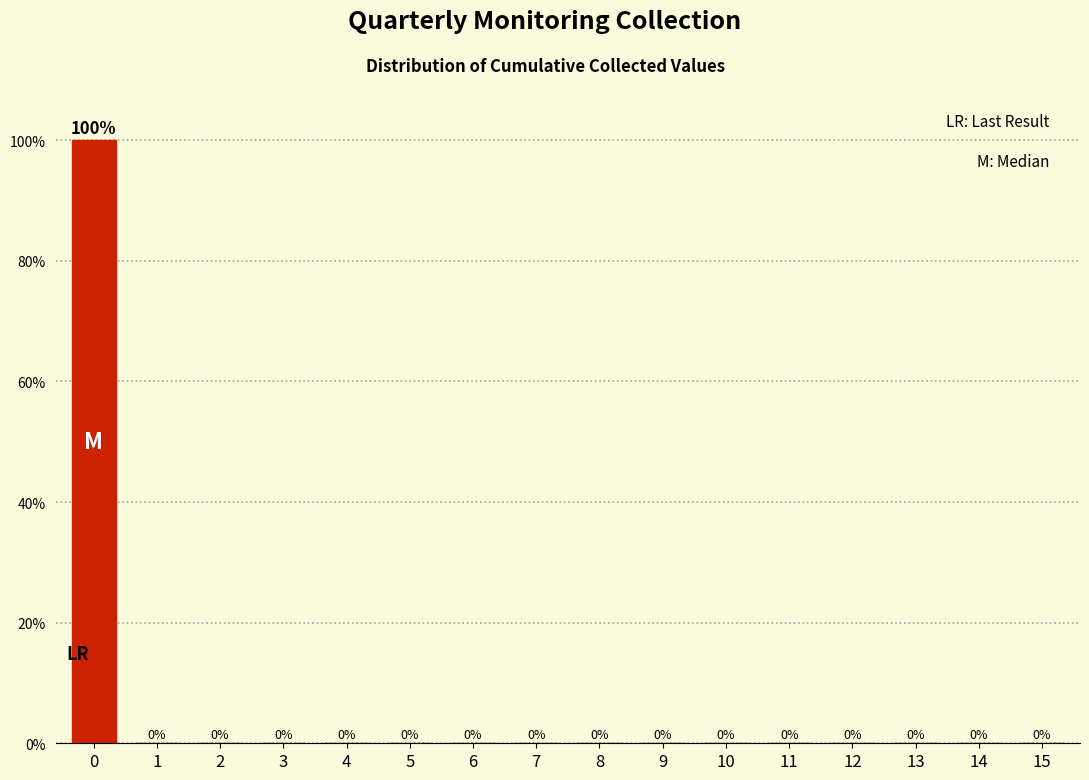

Reading right to left, extract all data points from this chart.

15=0	14=0	13=0	12=0	11=0	10=0	9=0	8=0	7=0	6=0	5=0	4=0	3=0	2=0	1=0	0=100